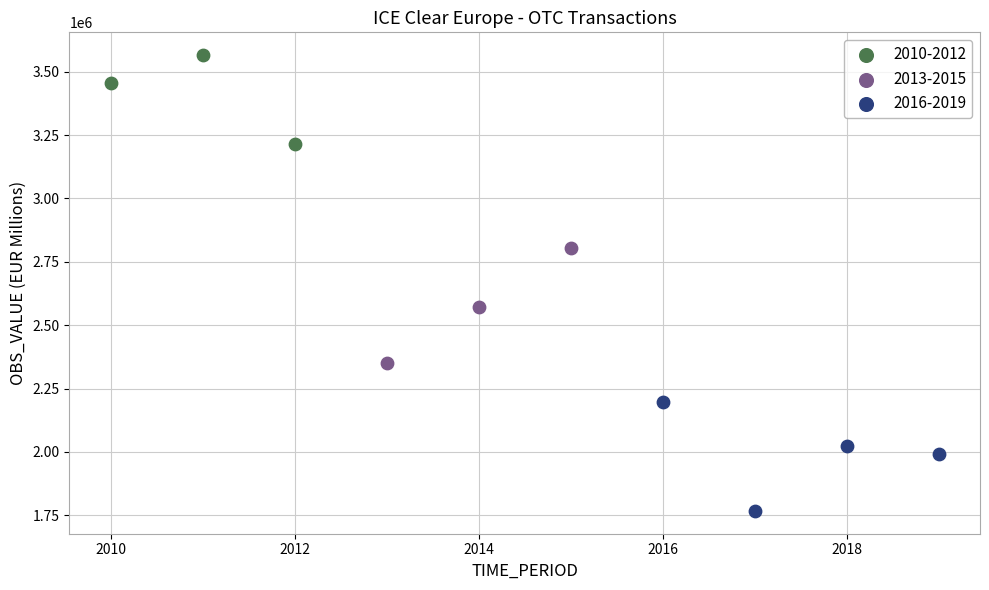

Which series contains the lowest Y value?

2016-2019